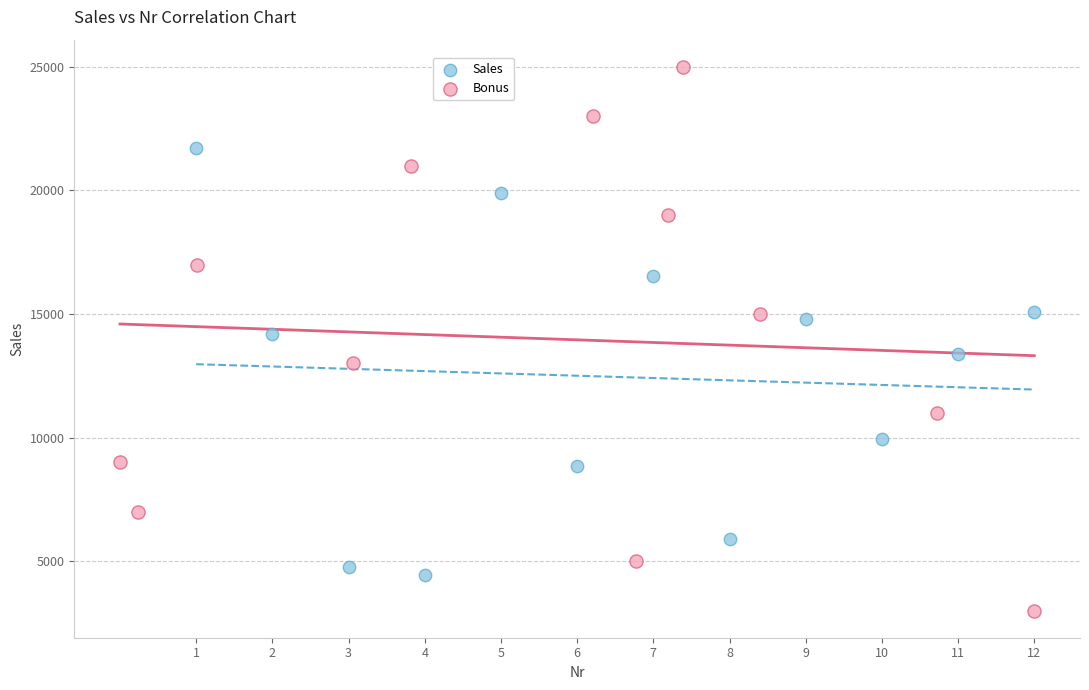

Which series contains the lowest Y value?

Bonus